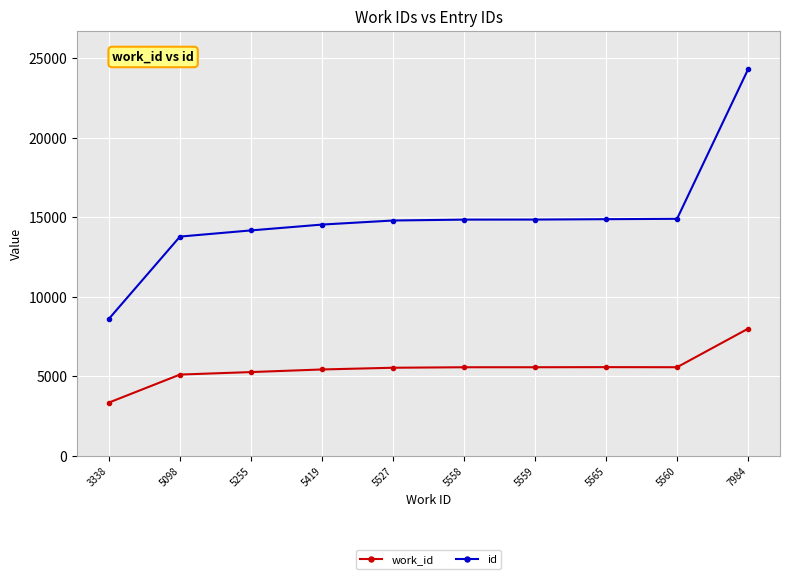

At which label does work_id reach its peak?

7984